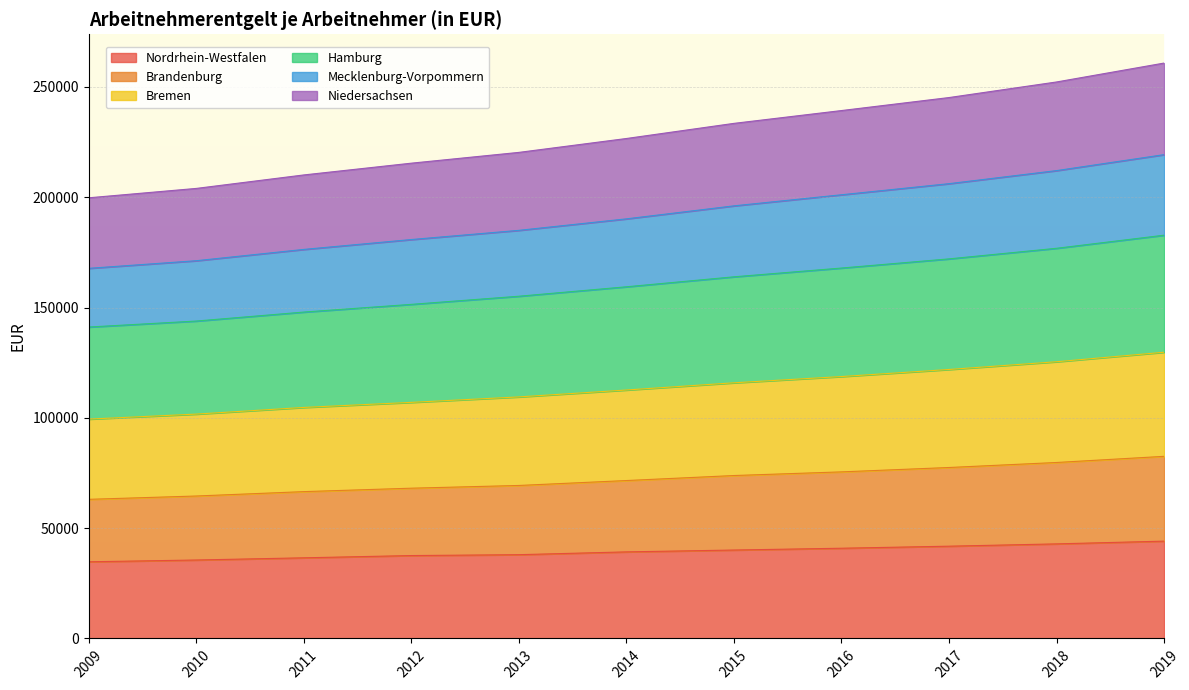

What is the highest value of the Nordrhein-Westfalen series?

44118